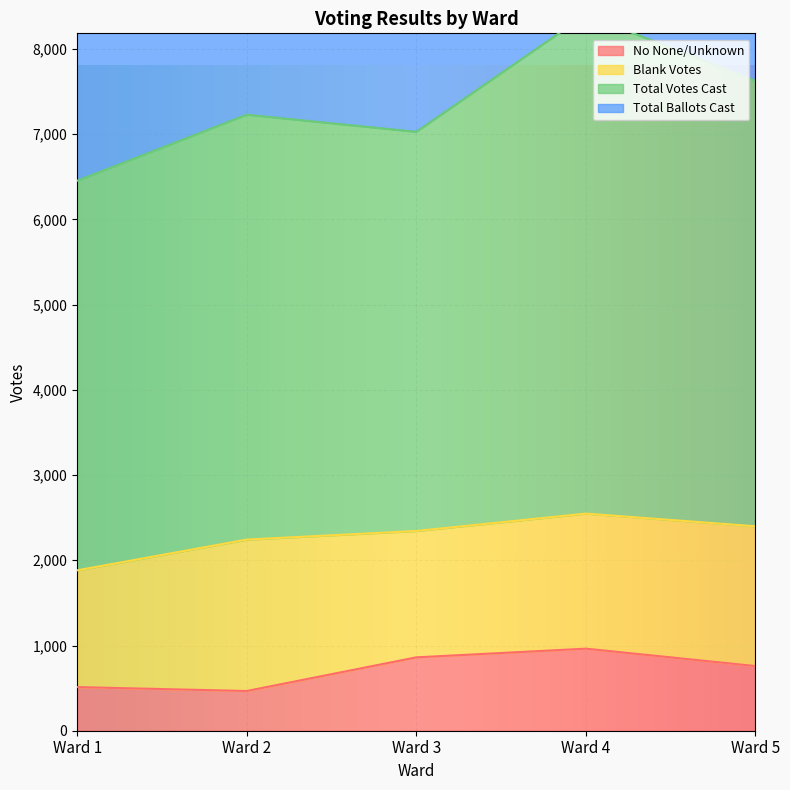

What is the lowest value of the No None/Unknown series?

466